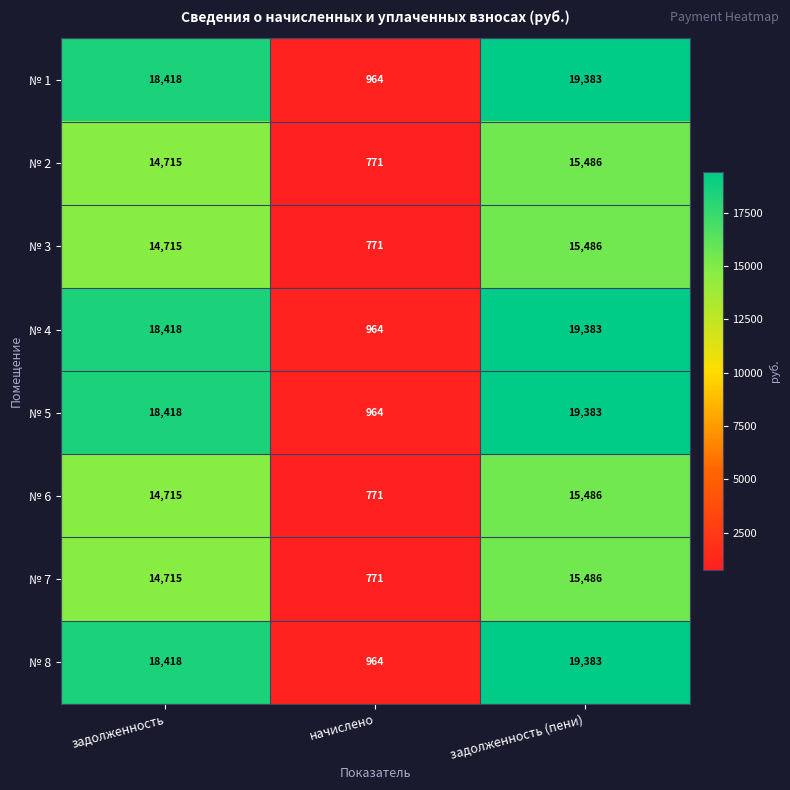

True or false: № 2 has a value of 25647 at задолженность.

False